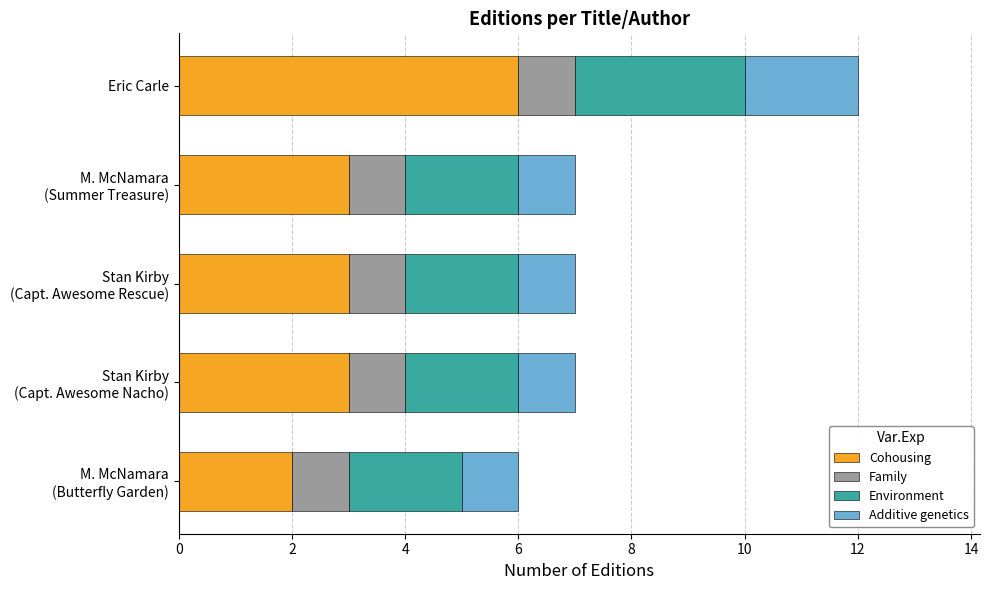

At which category is the sum across all series the highest?

Eric Carle